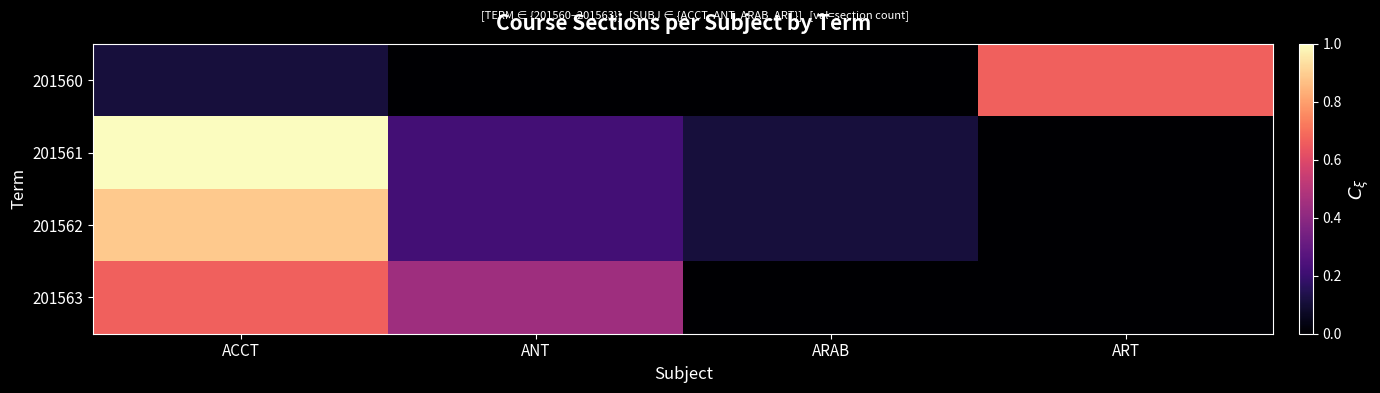

Reading left to right, transcribe all the data shown in this chart.

201560: ACCT=0.1	ANT=0.0	ARAB=0.0	ART=0.7
201561: ACCT=1.0	ANT=0.2	ARAB=0.1	ART=0.0
201562: ACCT=0.9	ANT=0.2	ARAB=0.1	ART=0.0
201563: ACCT=0.7	ANT=0.4	ARAB=0.0	ART=0.0